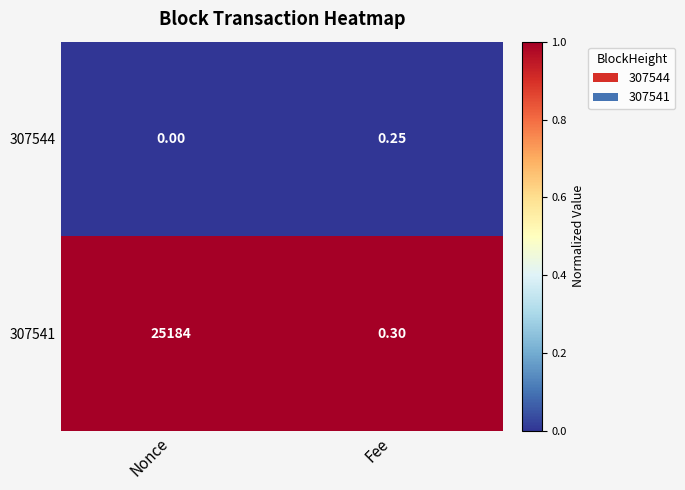

Rank the series by their maximum value, from highest to lowest.

307541, 307544